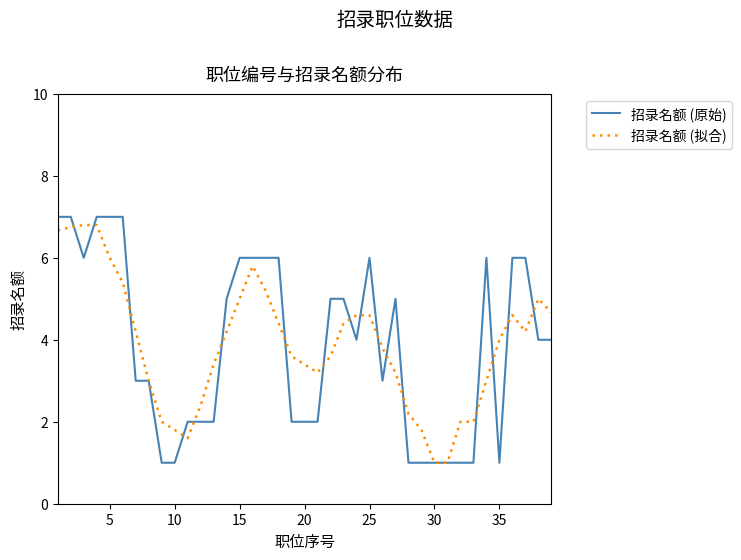

Which series has the largest range (max minus min)?

招录名额 (原始)